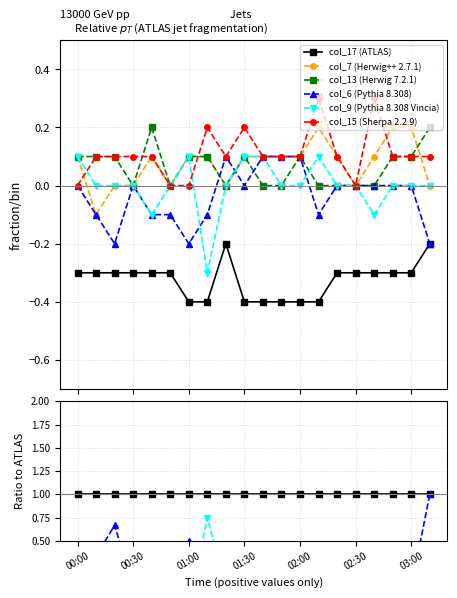

True or false: col_6 (Pythia 8.308) and col_9 (Pythia 8.308 Vincia) intersect in this chart.

True